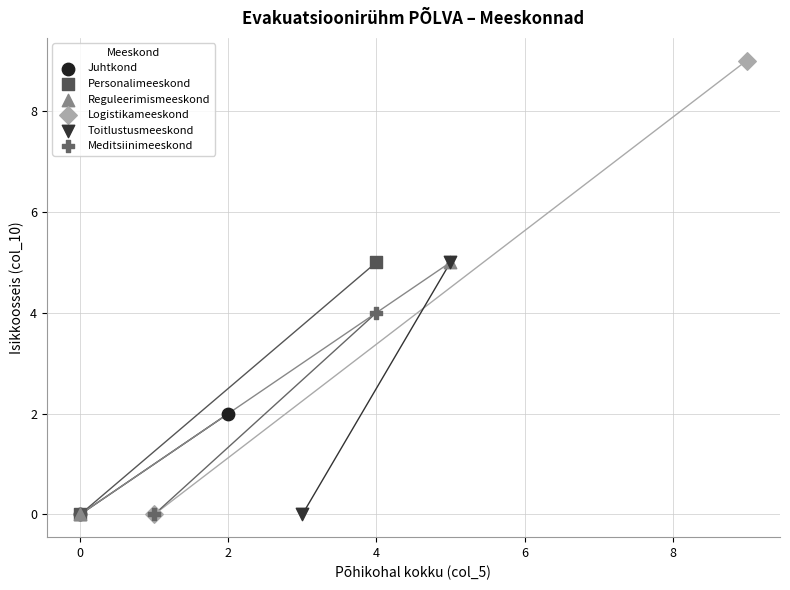

Which series contains the highest Y value?

Logistikameeskond